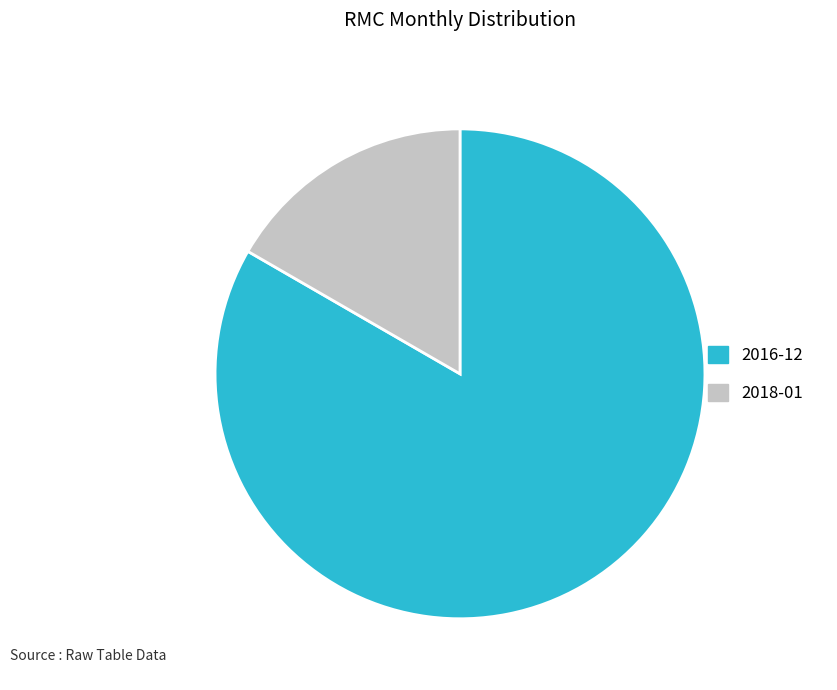

Which slice is the smallest?

2018-01